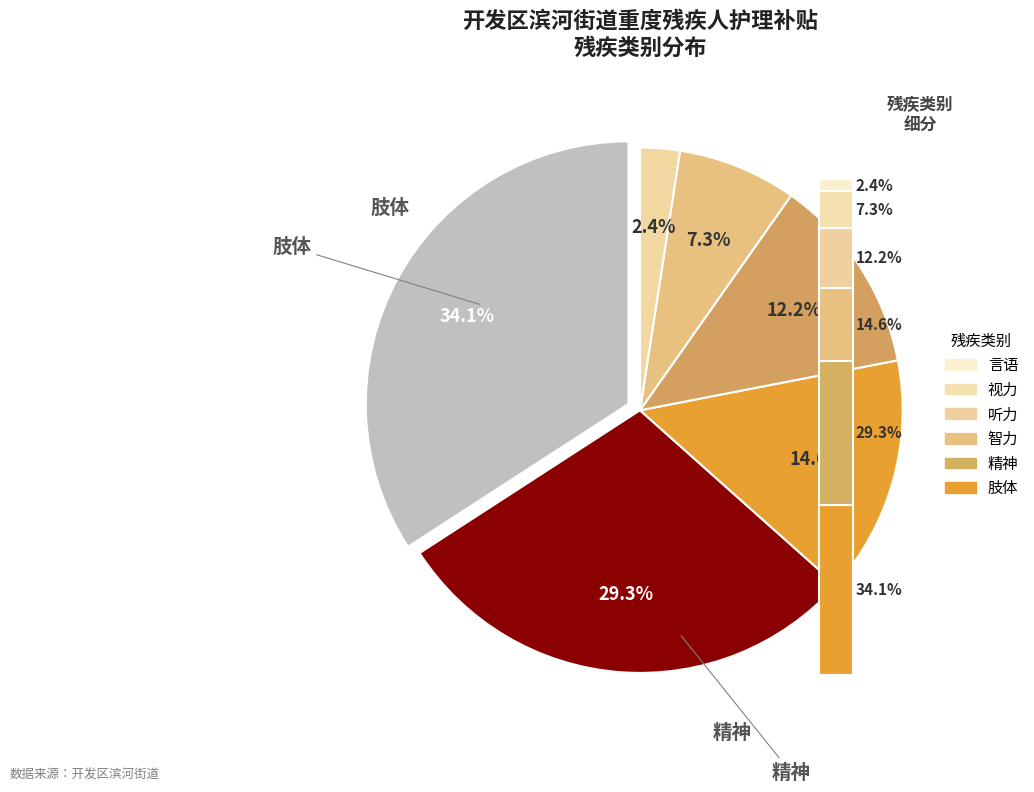

How many slices are in this pie chart?

6